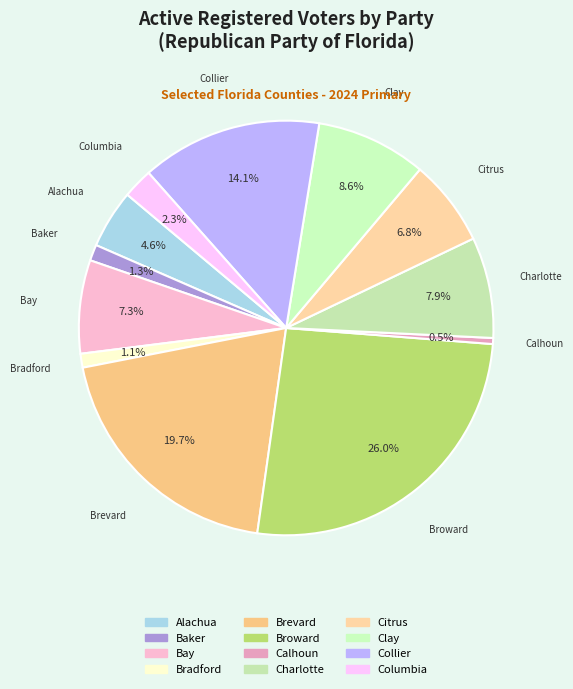

What percentage is the Broward slice, to the nearest percent?

26%